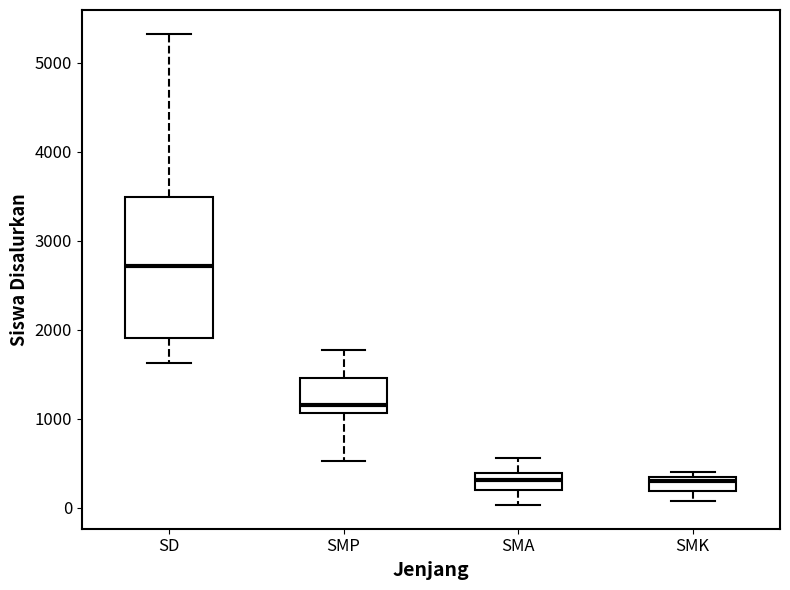

Where does the lower whisker of the box for SMP end on the y-axis? The values are not printed on the chart, so give them approximately, as read against the axis.

500